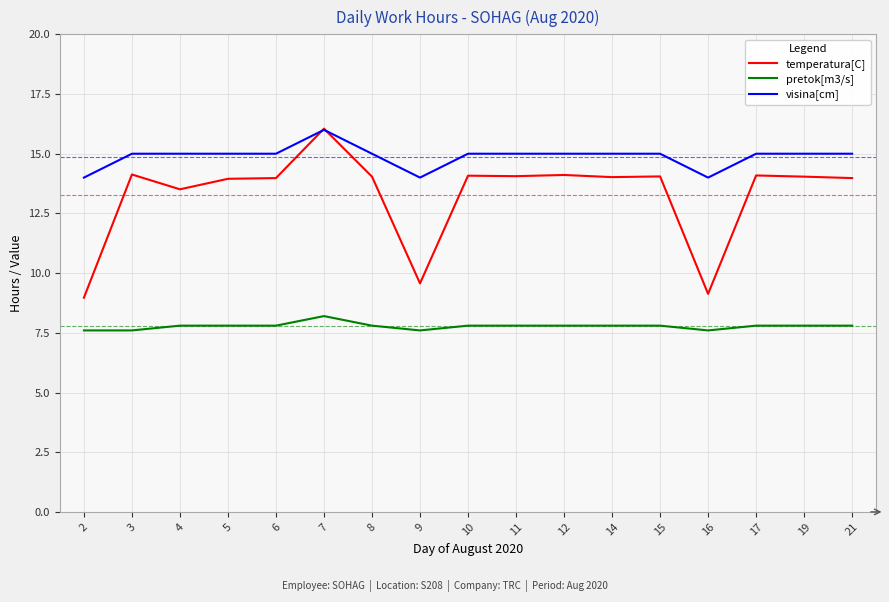

Is the value of temperatura[C] at 5 greater than the value of pretok[m3/s] at 21?

Yes